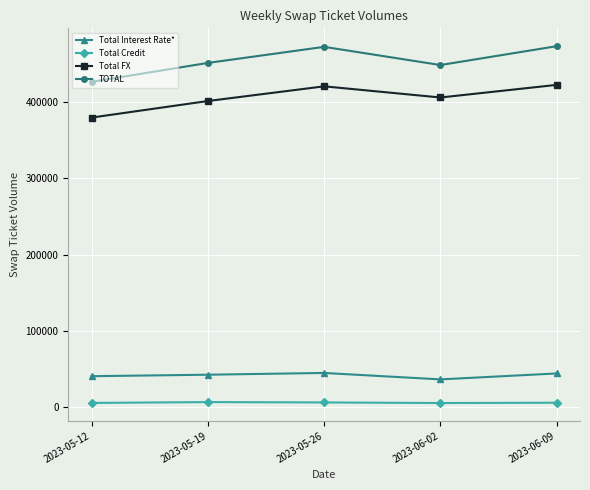

What is the difference between the second highest and second lowest values in the Total FX series?

19239